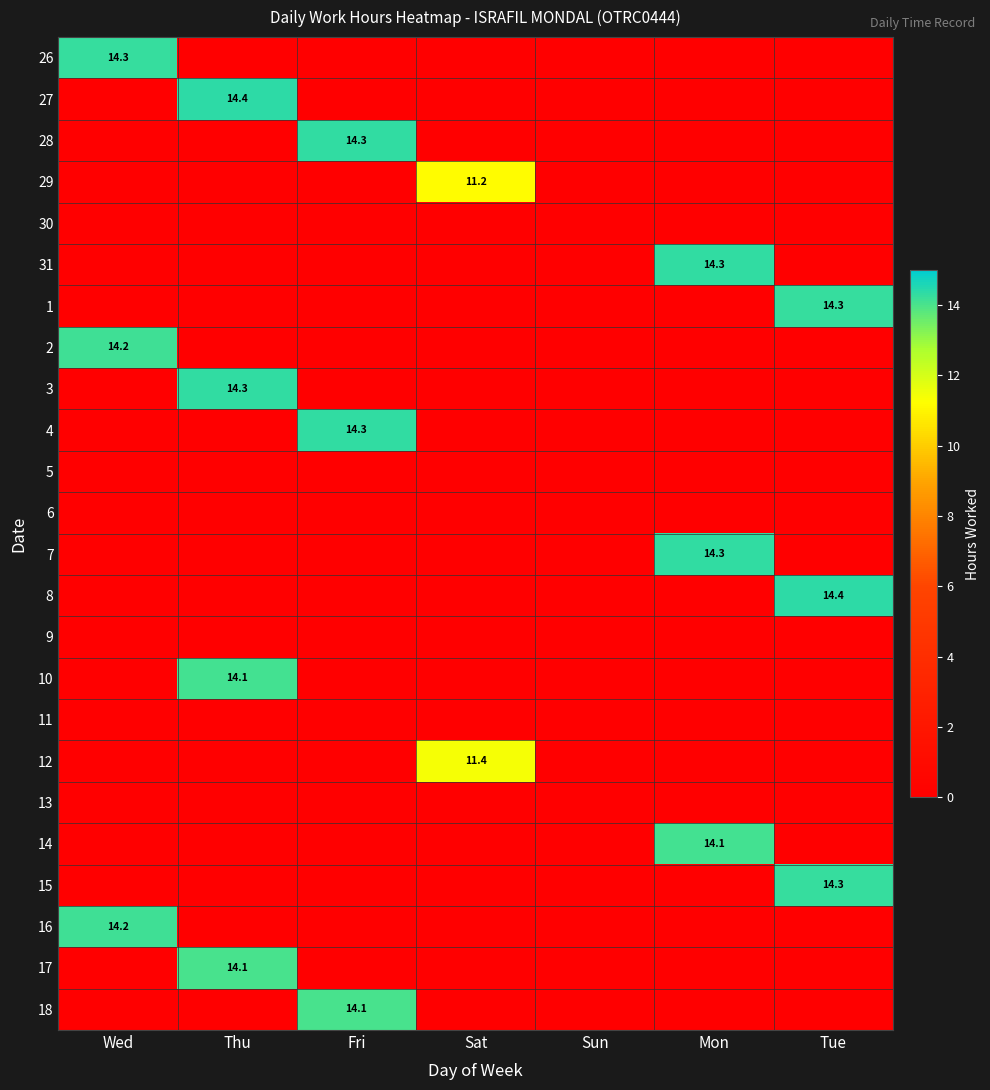

What is the total value across all series at Mon?

42.7